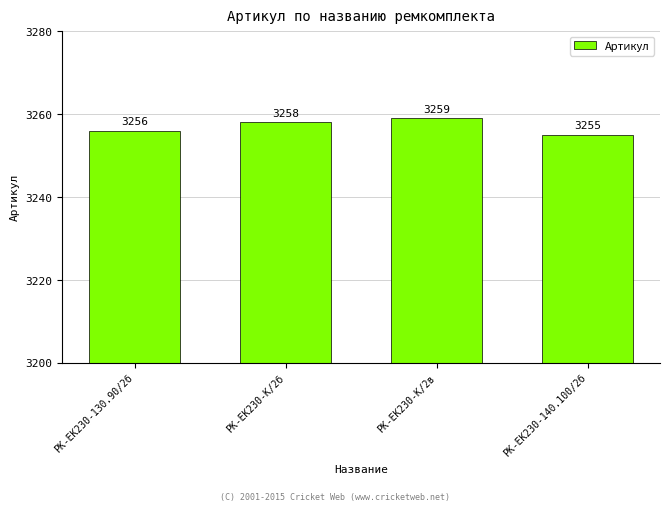

The chart shows a value of 3258 at РК-ЕК230-К/2б. True or false?

True